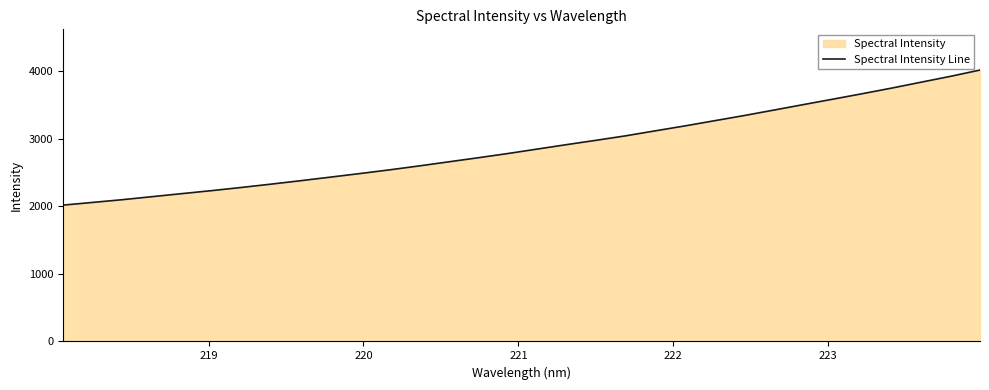

What is the difference between the maximum and minimum values?

1998.5